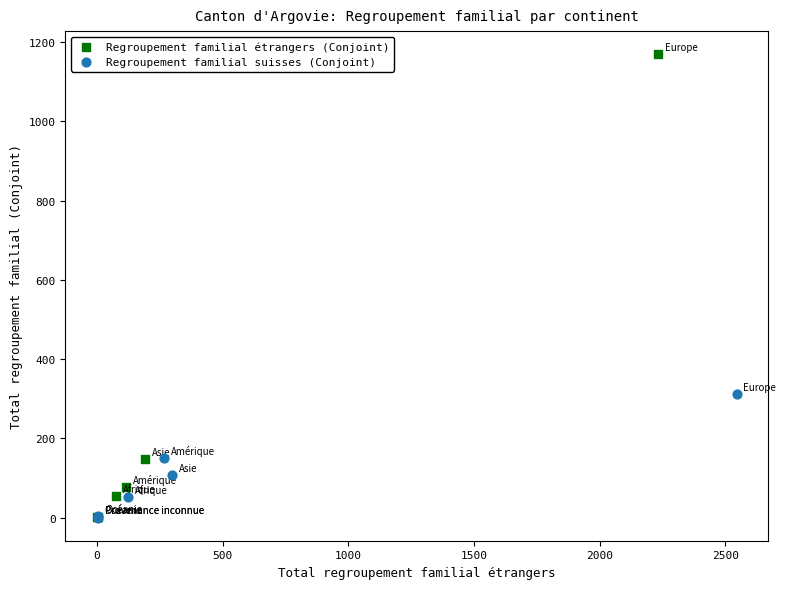

Which series reaches the maximum Y coordinate?

Regroupement familial étrangers (Conjoint)